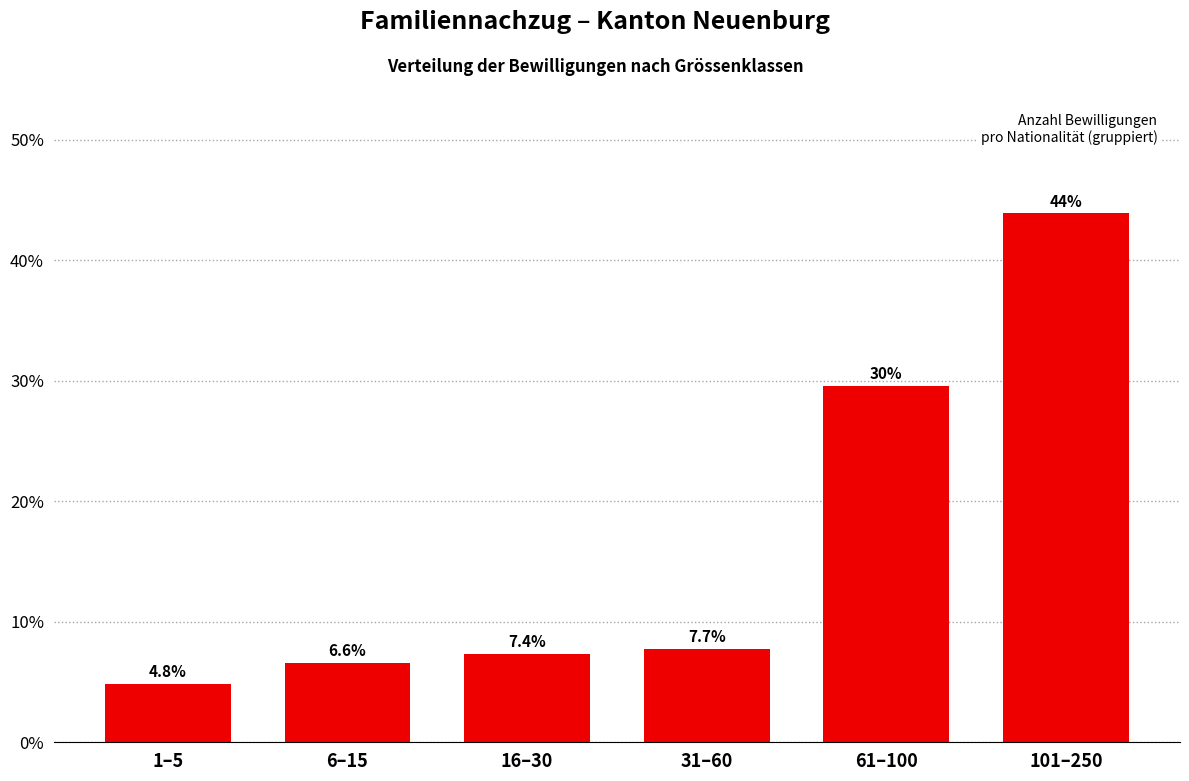

Reading left to right, what are all the values shown in this chart?

1–5=4.8	6–15=6.6	16–30=7.4	31–60=7.7	61–100=29.6	101–250=43.9